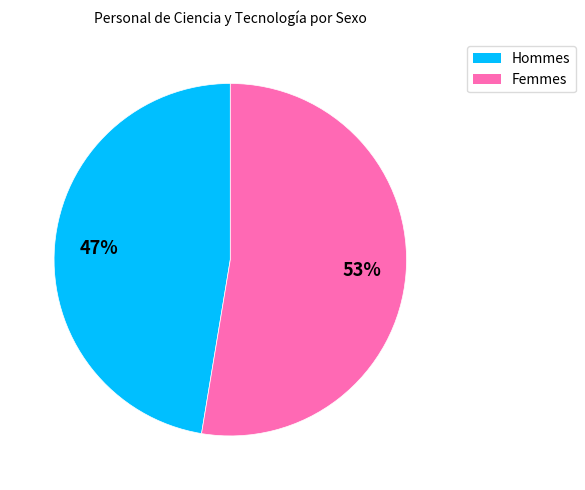

To the nearest percent, what is the average slice percentage?

50%